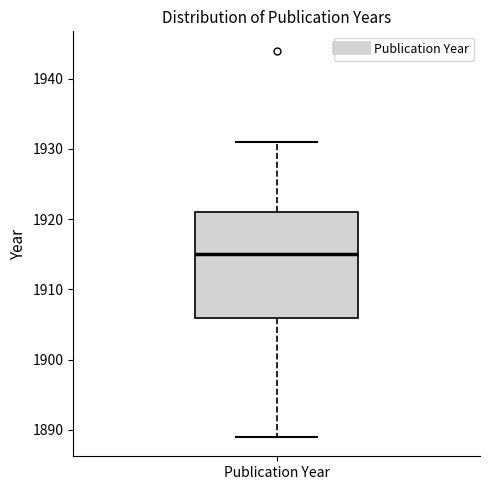

Where does the median line of the box for Publication Year sit on the y-axis? The values are not printed on the chart, so give them approximately, as read against the axis.

1915